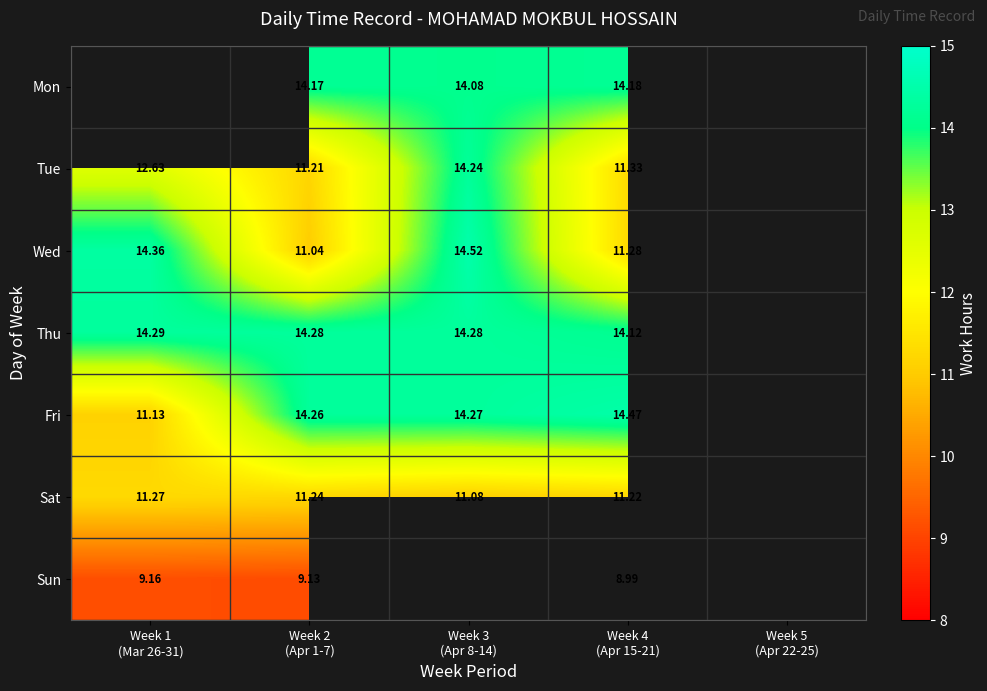

How many positive values does the Tue series have?

4